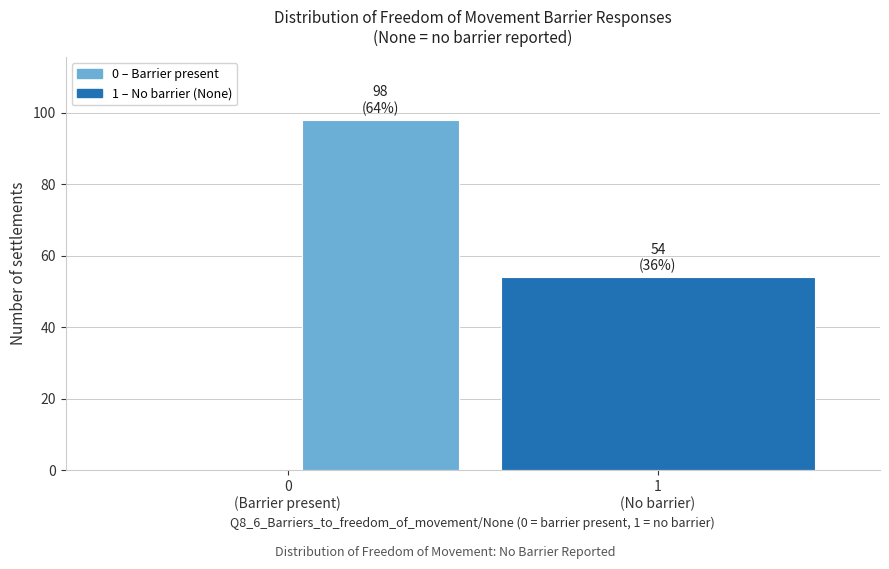

Reading left to right, what are all the values shown in this chart?

98	54